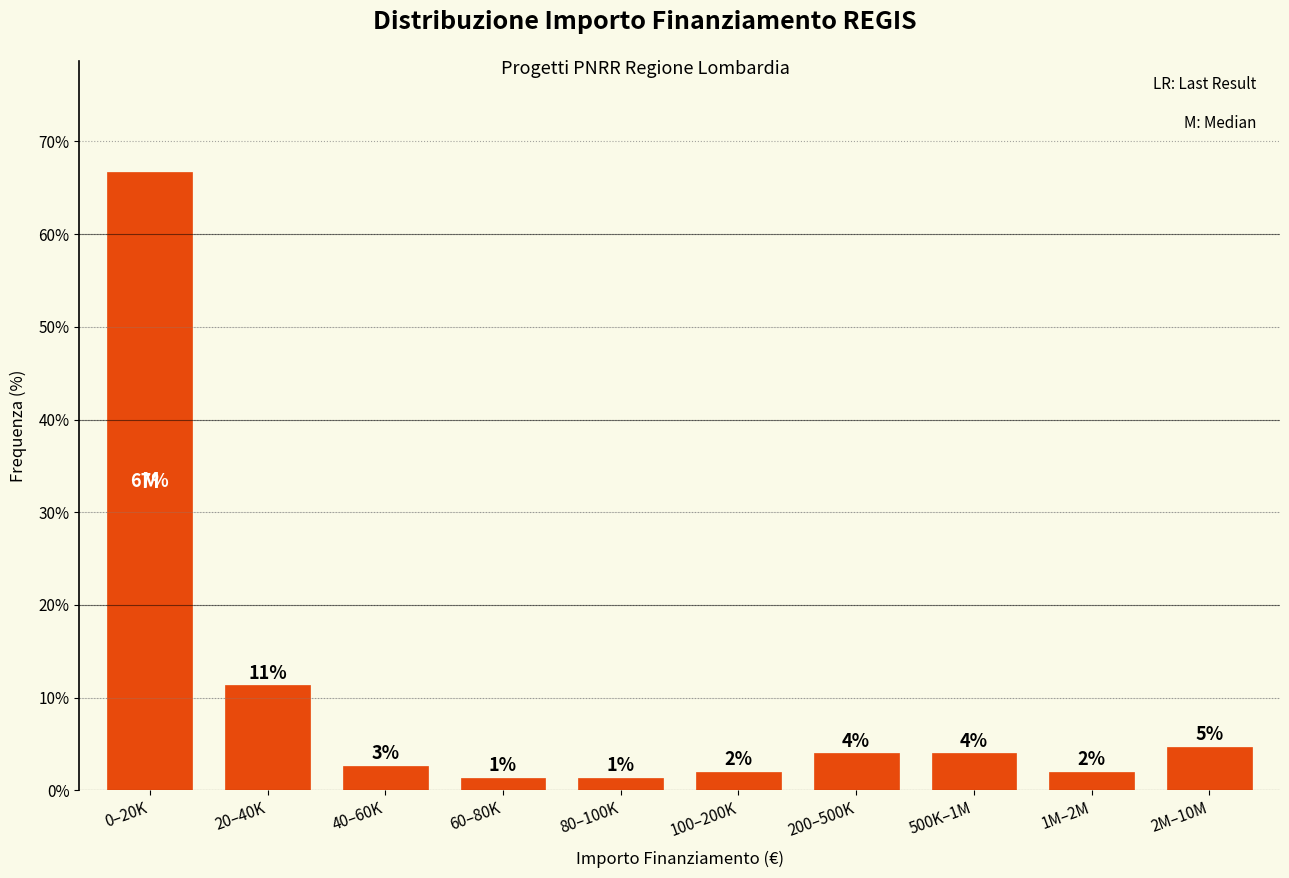

Is it true that the value at 20–40K is 15.2?

False